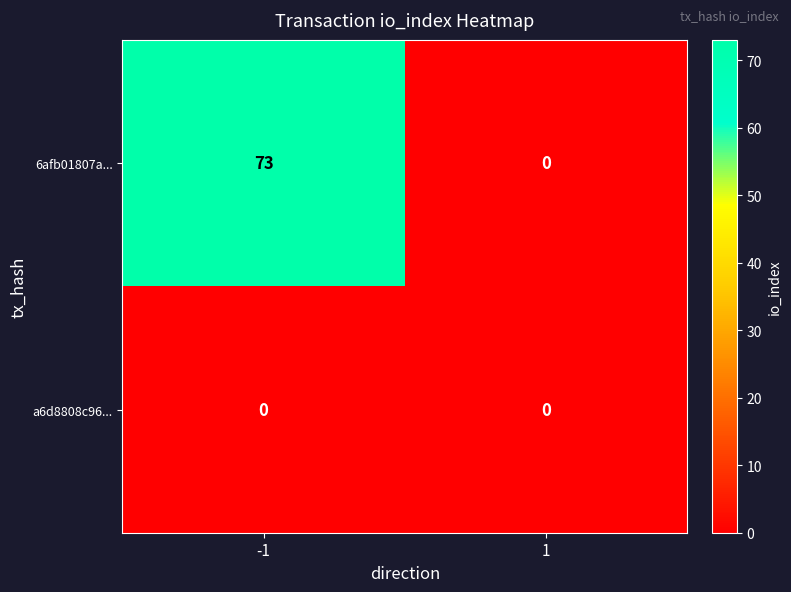

At which category is the sum across all series the highest?

-1